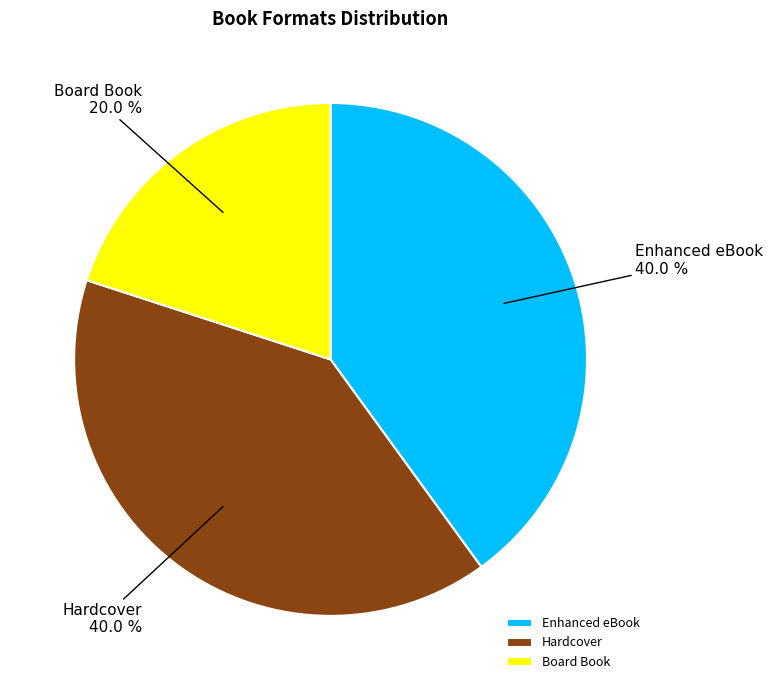

Does any single category account for the majority?

No